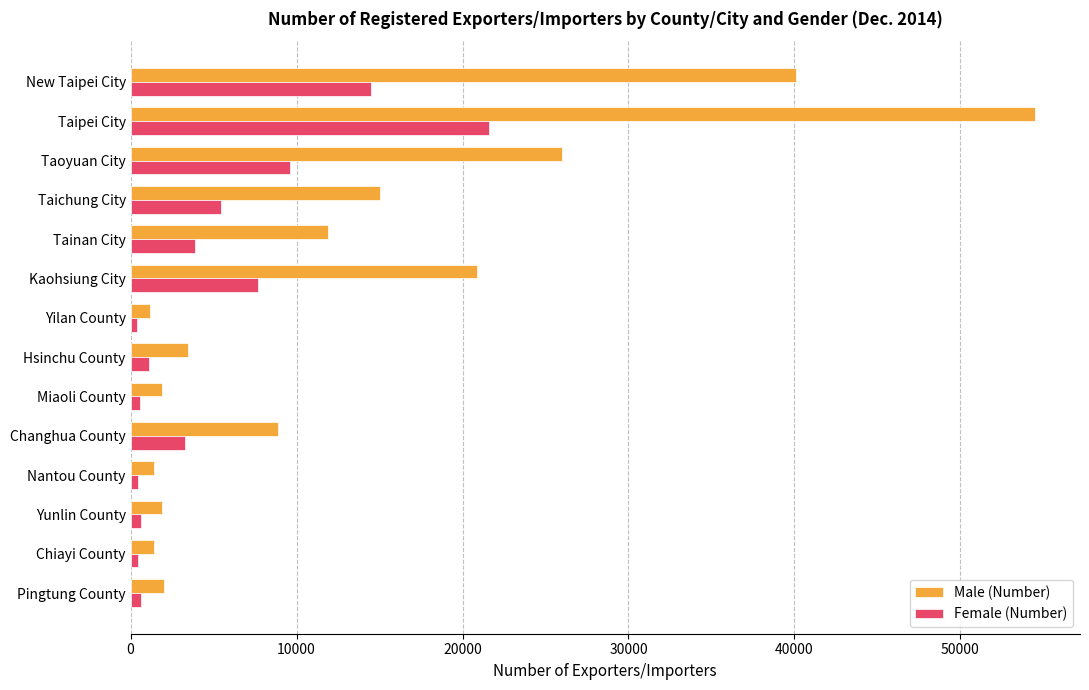

Rank the series by their maximum value, from lowest to highest.

Female (Number), Male (Number)